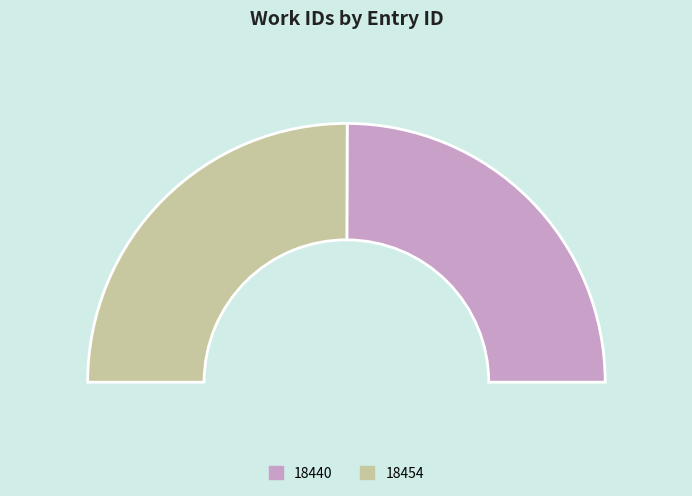

How many segments does this pie chart have?

2